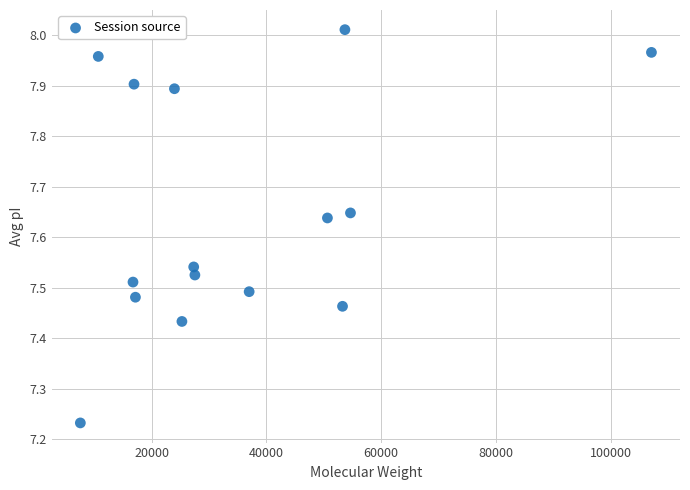

What is the range of Y values (max minus min)?

0.8